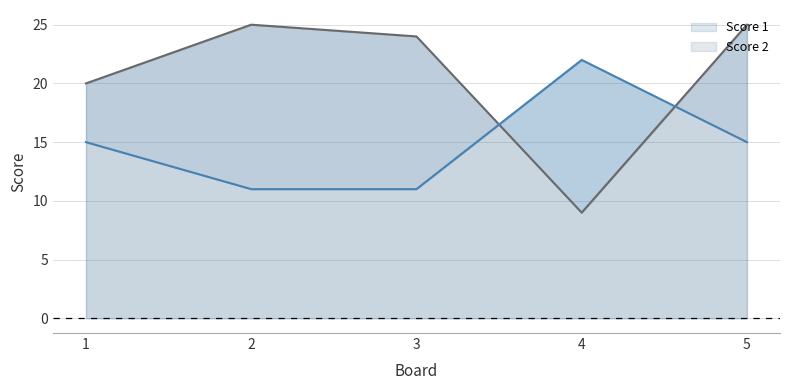

Reading right to left, transcribe all the data shown in this chart.

Score 1: 5=25	4=9	3=24	2=25	1=20
Score 2: 5=15	4=22	3=11	2=11	1=15